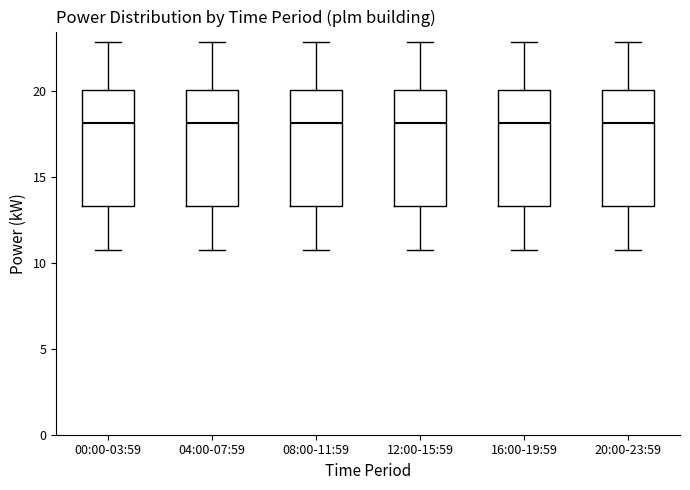

Reading left to right, transcribe this box plot: for each box, give where its median line is, the range the box spans, and where its two whiskers end, as read against the y-axis. The values are not printed on the chart, so give them approximately, as read against the axis.

00:00-03:59: median 18.0, box 13.5 to 20.0, whiskers 10.5 to 23.0
04:00-07:59: median 18.0, box 13.5 to 20.0, whiskers 10.5 to 23.0
08:00-11:59: median 18.0, box 13.5 to 20.0, whiskers 10.5 to 23.0
12:00-15:59: median 18.0, box 13.5 to 20.0, whiskers 10.5 to 23.0
16:00-19:59: median 18.0, box 13.5 to 20.0, whiskers 10.5 to 23.0
20:00-23:59: median 18.0, box 13.5 to 20.0, whiskers 10.5 to 23.0